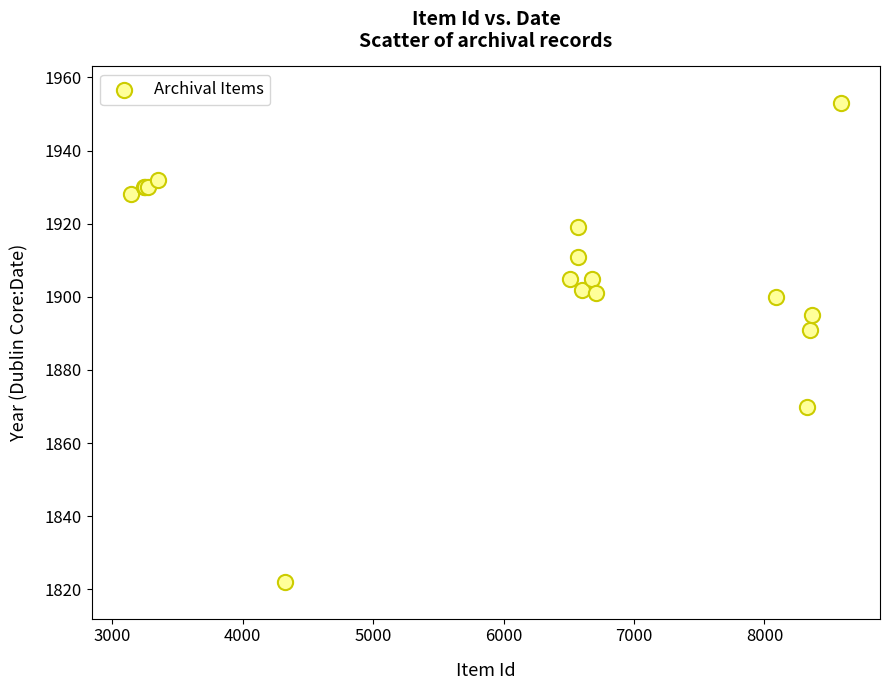

What Y value in the scatter plot is closest to 1887?

1891